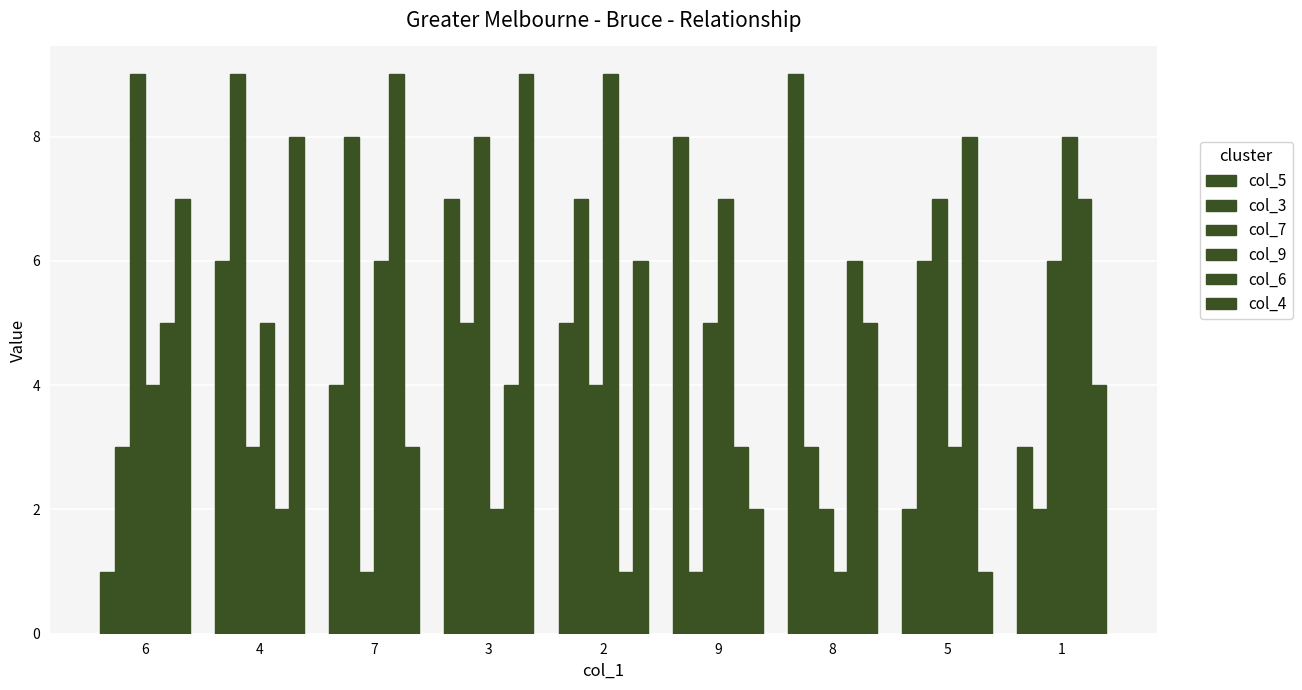

Does the chart contain any negative values?

No